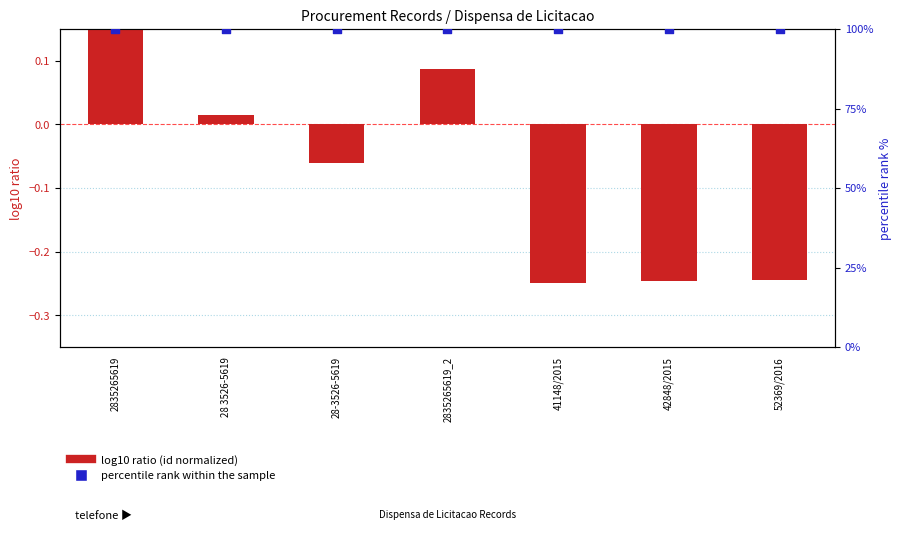

Is the value of percentile rank within the sample at 28 3526-5619 greater than the value of log10 ratio (id normalized) at 2835265619?

Yes